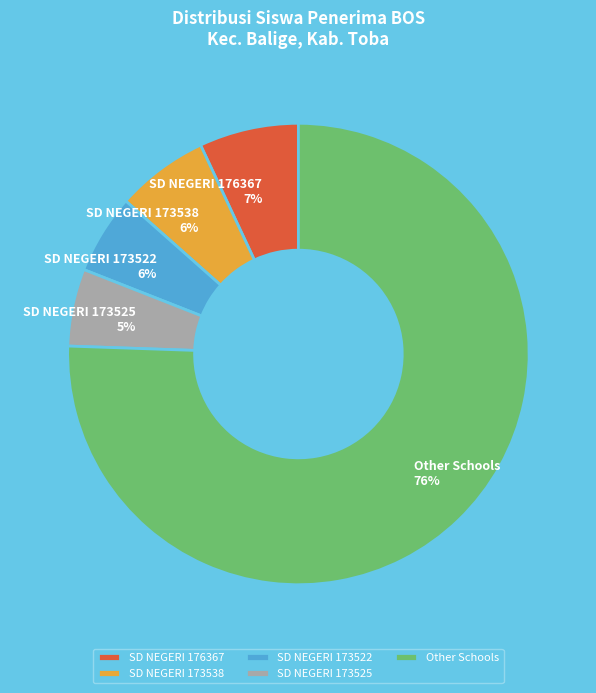

Is SD NEGERI 173538 the majority of the pie?

No